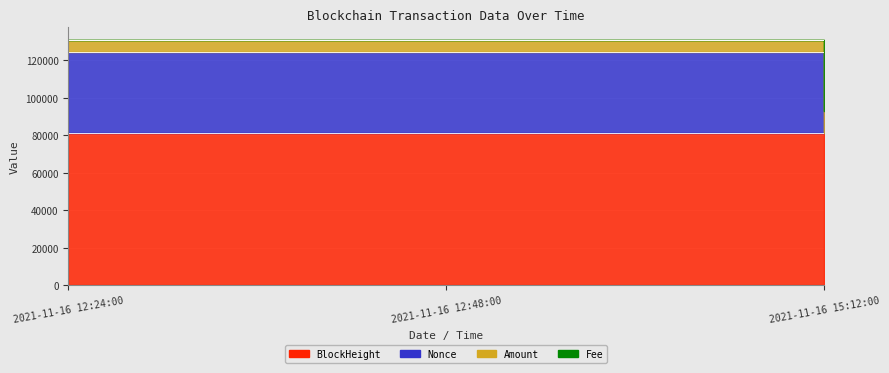

What are all the series names shown in the legend?

BlockHeight, Nonce, Amount, Fee